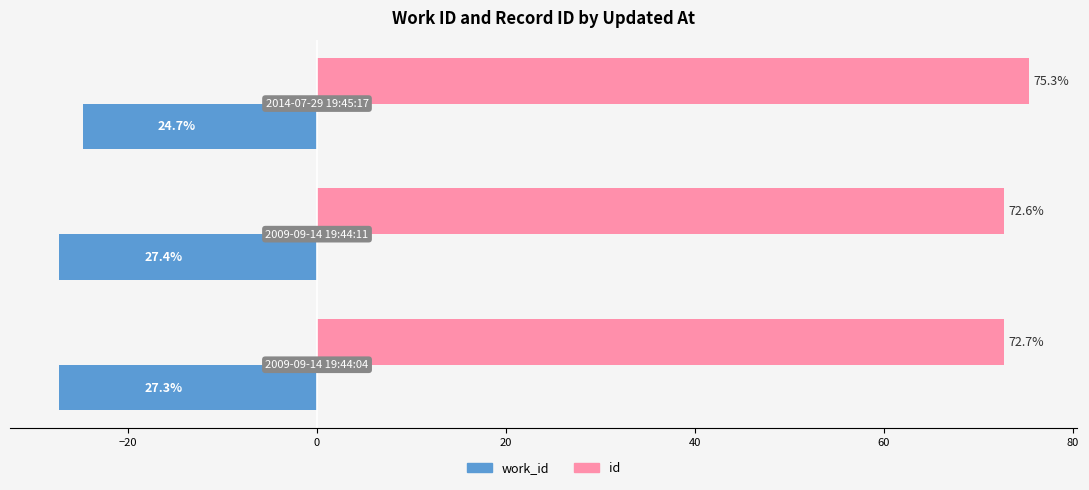

At how many categories does at least one series exceed 20?

3